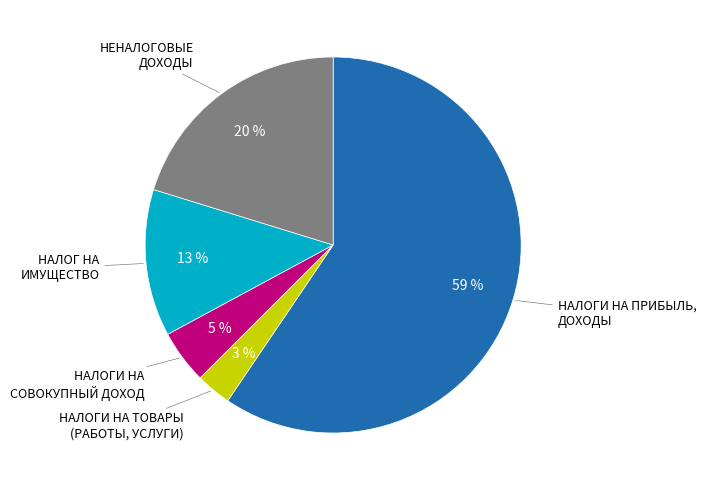

To the nearest percent, what is the difference between the largest and smallest slice percentages?

56%